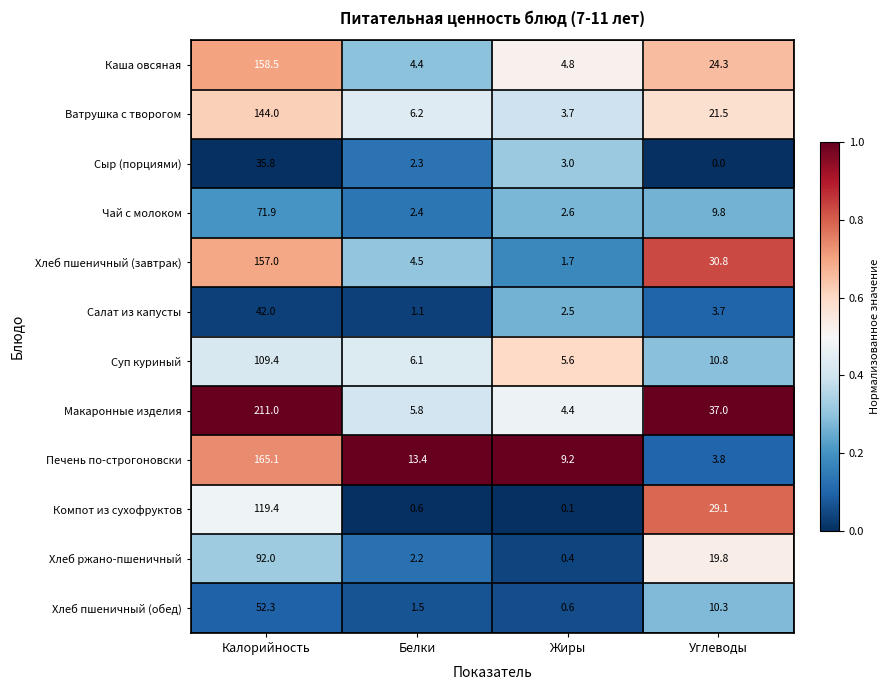

Rank the categories by Хлеб пшеничный (завтрак) value from lowest to highest.

Жиры, Белки, Углеводы, Калорийность